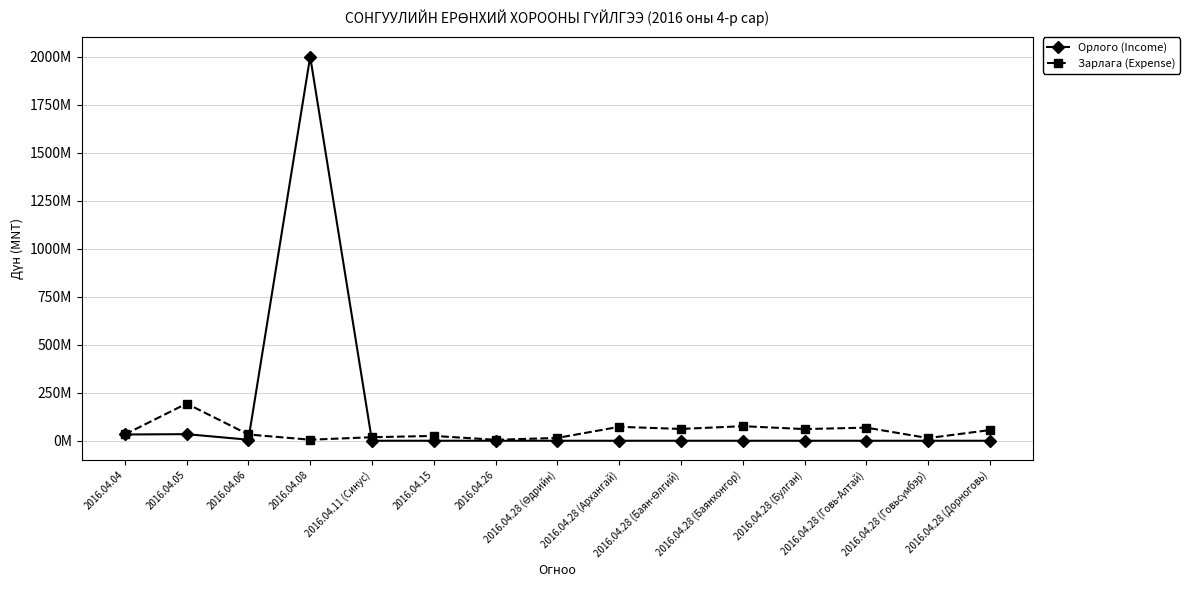

What is the label of the 2nd point from the left?

2016.04.05